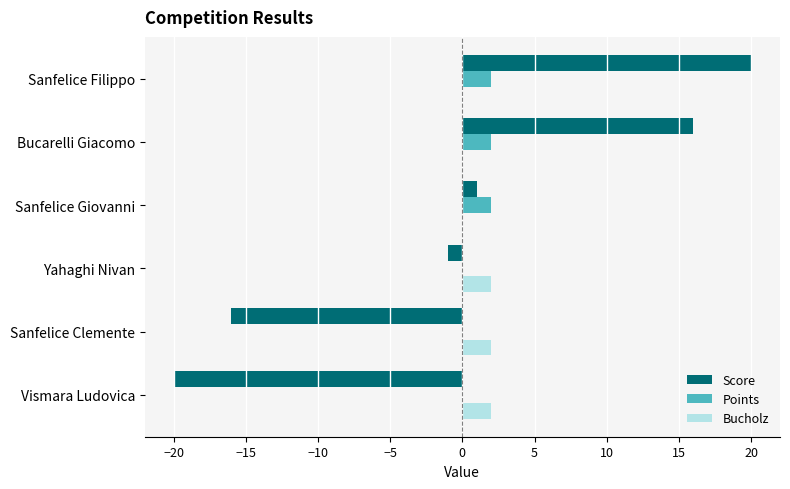

Is it true that Points equals 0 at Yahaghi Nivan?

True